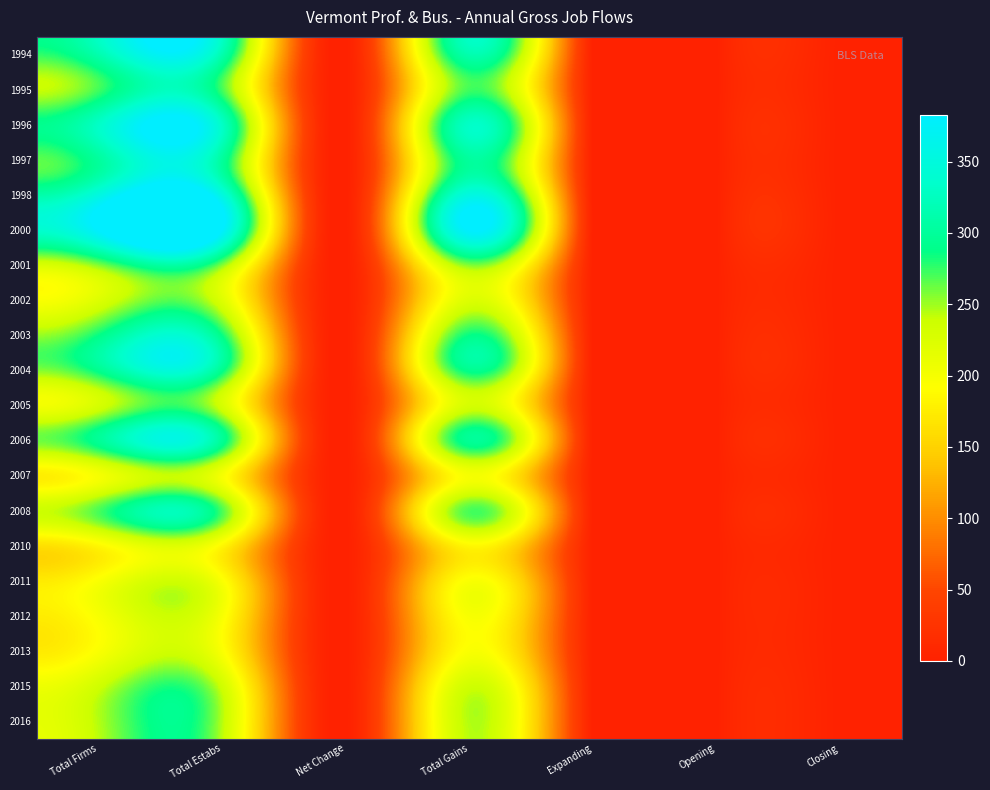

How many data points does each series have?

7